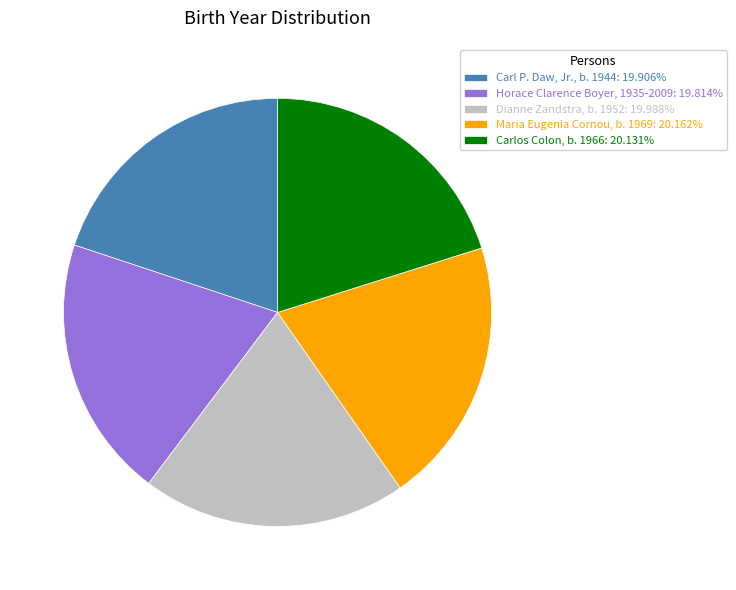

Combined, do Dianne Zandstra, b. 1952 and Maria Eugenia Cornou, b. 1969 account for over 50%?

No